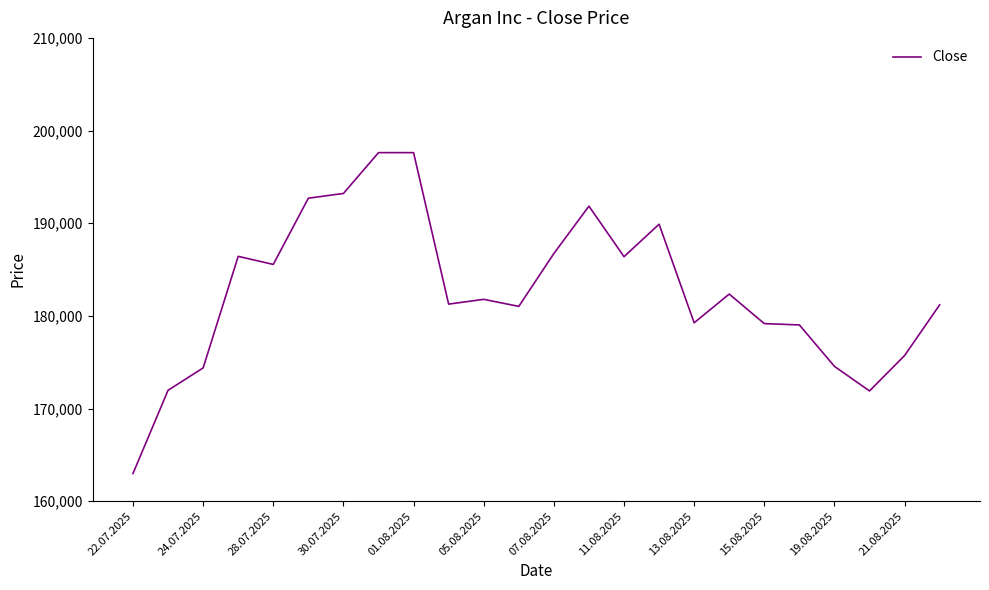

What is the smallest value displayed?

162992